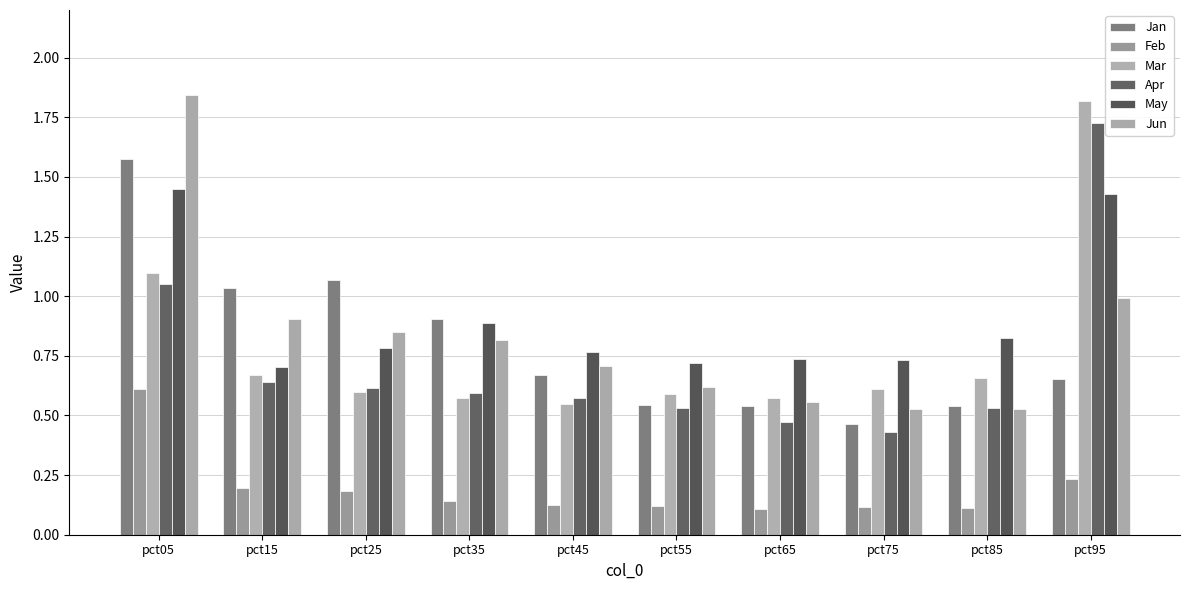

Reading right to left, extract all data points from this chart.

Jan: pct95=0.7	pct85=0.5	pct75=0.5	pct65=0.5	pct55=0.5	pct45=0.7	pct35=0.9	pct25=1.1	pct15=1.0	pct05=1.6
Feb: pct95=0.2	pct85=0.1	pct75=0.1	pct65=0.1	pct55=0.1	pct45=0.1	pct35=0.1	pct25=0.2	pct15=0.2	pct05=0.6
Mar: pct95=1.8	pct85=0.7	pct75=0.6	pct65=0.6	pct55=0.6	pct45=0.5	pct35=0.6	pct25=0.6	pct15=0.7	pct05=1.1
Apr: pct95=1.7	pct85=0.5	pct75=0.4	pct65=0.5	pct55=0.5	pct45=0.6	pct35=0.6	pct25=0.6	pct15=0.6	pct05=1.1
May: pct95=1.4	pct85=0.8	pct75=0.7	pct65=0.7	pct55=0.7	pct45=0.8	pct35=0.9	pct25=0.8	pct15=0.7	pct05=1.4
Jun: pct95=1.0	pct85=0.5	pct75=0.5	pct65=0.6	pct55=0.6	pct45=0.7	pct35=0.8	pct25=0.9	pct15=0.9	pct05=1.8